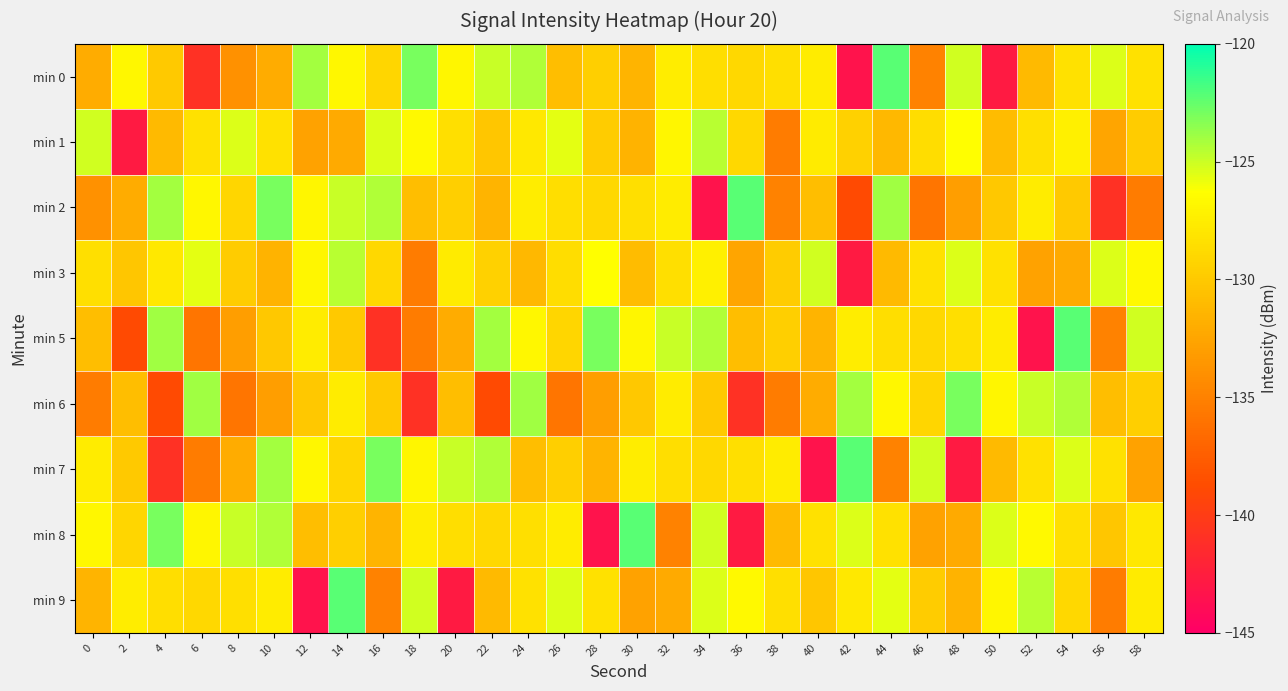

Reading right to left, list all the values displayed in this chart.

min 0: 58=-128.4	56=-125.4	54=-128.3	52=-131.0	50=-142.8	48=-125.1	46=-135.0	44=-122.2	42=-143.3	40=-127.6	38=-128.4	36=-129.0	34=-128.6	32=-127.5	30=-131.4	28=-129.6	26=-130.8	24=-124.3	22=-124.9	20=-126.9	18=-123.0	16=-129.1	14=-126.8	12=-124.0	10=-132.1	8=-133.9	6=-140.9	4=-130.0	2=-126.8	0=-132.1
min 1: 58=-129.8	56=-132.6	54=-127.2	52=-128.4	50=-130.9	48=-126.3	46=-128.7	44=-131.2	42=-129.4	40=-127.6	38=-135.4	36=-128.9	34=-124.5	32=-126.9	30=-131.6	28=-129.8	26=-125.6	24=-127.8	22=-130.2	20=-128.4	18=-126.7	16=-125.4	14=-132.2	12=-132.7	10=-128.4	8=-125.4	6=-128.3	4=-131.0	2=-142.8	0=-125.1
min 2: 58=-135.4	56=-140.9	54=-130.0	52=-127.6	50=-130.1	48=-133.0	46=-135.9	44=-123.9	42=-138.9	40=-130.8	38=-135.0	36=-122.2	34=-143.3	32=-127.6	30=-128.4	28=-129.0	26=-128.6	24=-127.5	22=-131.4	20=-129.6	18=-130.8	16=-124.3	14=-124.9	12=-126.9	10=-123.0	8=-129.1	6=-126.8	4=-124.0	2=-132.1	0=-133.9
min 3: 58=-126.7	56=-125.4	54=-132.2	52=-132.7	50=-128.4	48=-125.4	46=-128.3	44=-131.0	42=-142.8	40=-125.1	38=-129.8	36=-132.6	34=-127.2	32=-128.4	30=-130.9	28=-126.3	26=-128.7	24=-131.2	22=-129.4	20=-127.6	18=-135.4	16=-128.9	14=-124.5	12=-126.9	10=-131.6	8=-129.8	6=-125.6	4=-127.8	2=-130.2	0=-128.4
min 5: 58=-125.1	56=-135.0	54=-122.2	52=-143.3	50=-127.6	48=-128.4	46=-129.0	44=-128.6	42=-127.5	40=-131.4	38=-129.6	36=-130.8	34=-124.3	32=-124.9	30=-126.9	28=-123.0	26=-129.1	24=-126.8	22=-124.0	20=-132.1	18=-135.4	16=-140.9	14=-130.0	12=-127.6	10=-130.1	8=-133.0	6=-135.9	4=-123.9	2=-138.9	0=-130.8
min 6: 58=-129.6	56=-130.8	54=-124.3	52=-124.9	50=-126.9	48=-123.0	46=-129.1	44=-126.8	42=-124.0	40=-132.1	38=-135.4	36=-140.9	34=-130.0	32=-127.6	30=-130.1	28=-133.0	26=-135.9	24=-123.9	22=-138.9	20=-130.8	18=-140.9	16=-130.0	14=-127.6	12=-130.1	10=-133.0	8=-135.9	6=-123.9	4=-138.9	2=-130.8	0=-135.4
min 7: 58=-132.7	56=-128.4	54=-125.4	52=-128.3	50=-131.0	48=-142.8	46=-125.1	44=-135.0	42=-122.2	40=-143.3	38=-127.6	36=-128.4	34=-129.0	32=-128.6	30=-127.5	28=-131.4	26=-129.6	24=-130.8	22=-124.3	20=-124.9	18=-126.9	16=-123.0	14=-129.1	12=-126.8	10=-124.0	8=-132.1	6=-135.4	4=-140.9	2=-130.0	0=-127.6
min 8: 58=-127.8	56=-130.2	54=-128.4	52=-126.7	50=-125.4	48=-132.2	46=-132.7	44=-128.4	42=-125.4	40=-128.3	38=-131.0	36=-142.8	34=-125.1	32=-135.0	30=-122.2	28=-143.3	26=-127.6	24=-128.4	22=-129.0	20=-128.6	18=-127.5	16=-131.4	14=-129.6	12=-130.8	10=-124.3	8=-124.9	6=-126.9	4=-123.0	2=-129.1	0=-126.8
min 9: 58=-127.6	56=-135.4	54=-128.9	52=-124.5	50=-126.9	48=-131.6	46=-129.8	44=-125.6	42=-127.8	40=-130.2	38=-128.4	36=-126.7	34=-125.4	32=-132.2	30=-132.7	28=-128.4	26=-125.4	24=-128.3	22=-131.0	20=-142.8	18=-125.1	16=-135.0	14=-122.2	12=-143.3	10=-127.6	8=-128.4	6=-129.0	4=-128.6	2=-127.5	0=-131.4